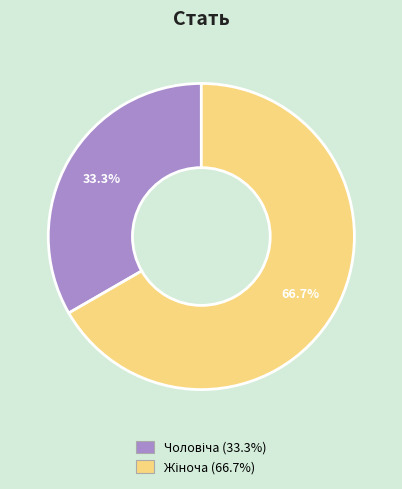

Does any single category account for the majority?

Yes